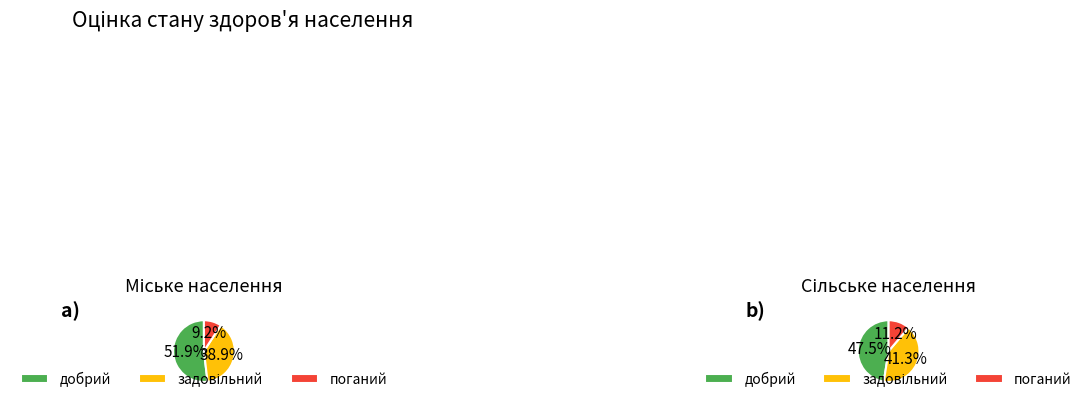

Rank the series by their maximum value, from lowest to highest.

Сільське населення, Міське населення